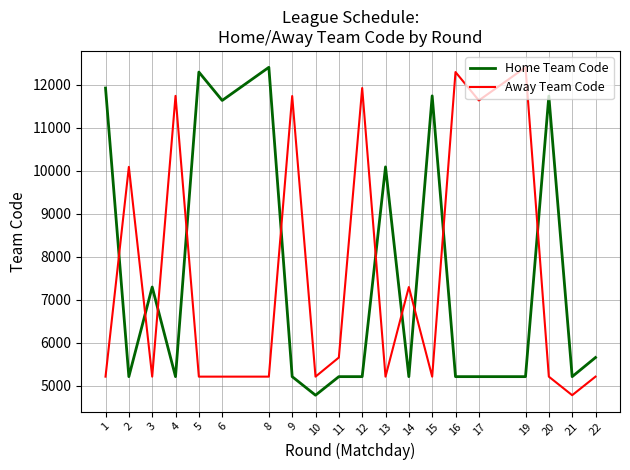

At 1, list the series in order from smallest to largest.

Away Team Code, Home Team Code